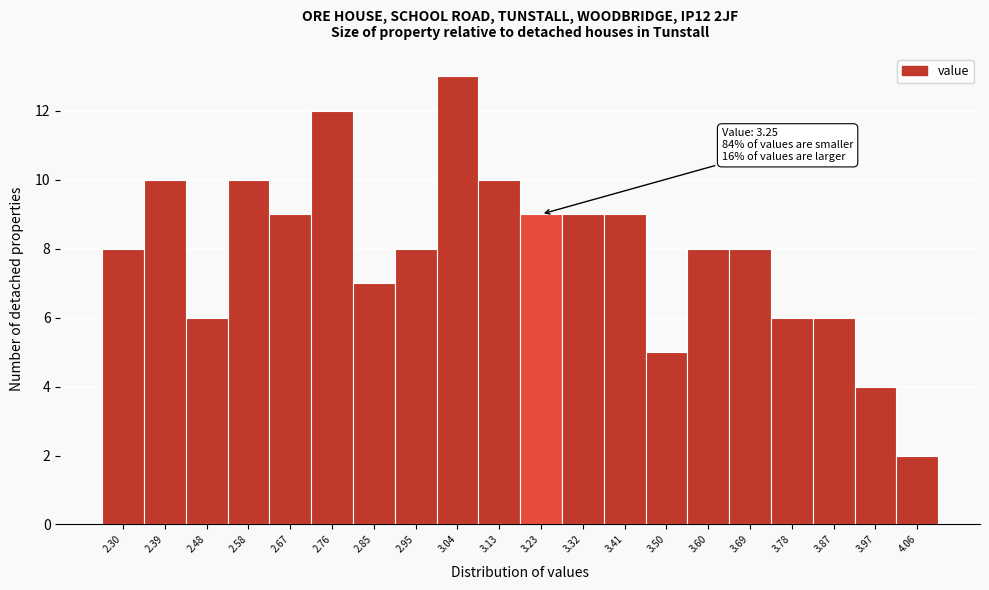

Reading right to left, list all the values displayed in this chart.

4.06=2	3.97=4	3.87=6	3.78=6	3.69=8	3.60=8	3.50=5	3.41=9	3.32=9	3.23=9	3.13=10	3.04=13	2.95=8	2.85=7	2.76=12	2.67=9	2.58=10	2.48=6	2.39=10	2.30=8